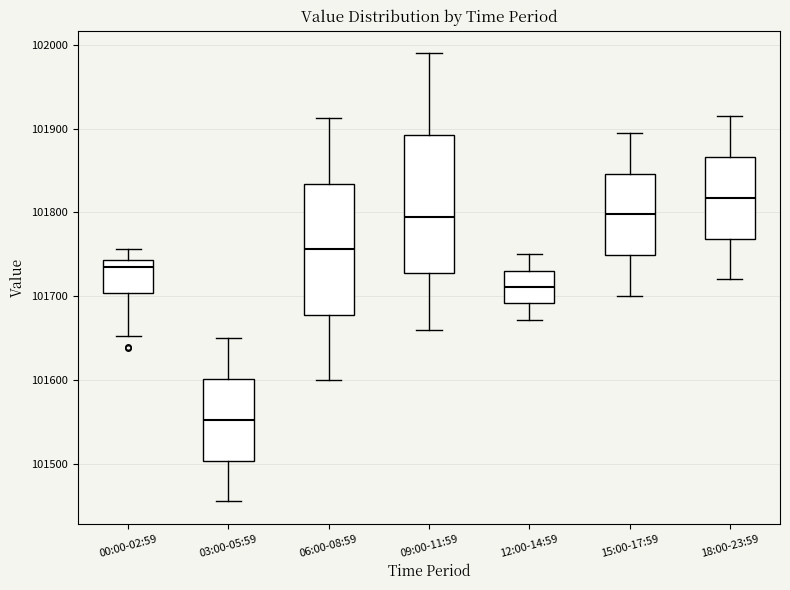

Where is the lower edge of the box for 12:00-14:59 on the y-axis? The values are not printed on the chart, so give them approximately, as read against the axis.

101690